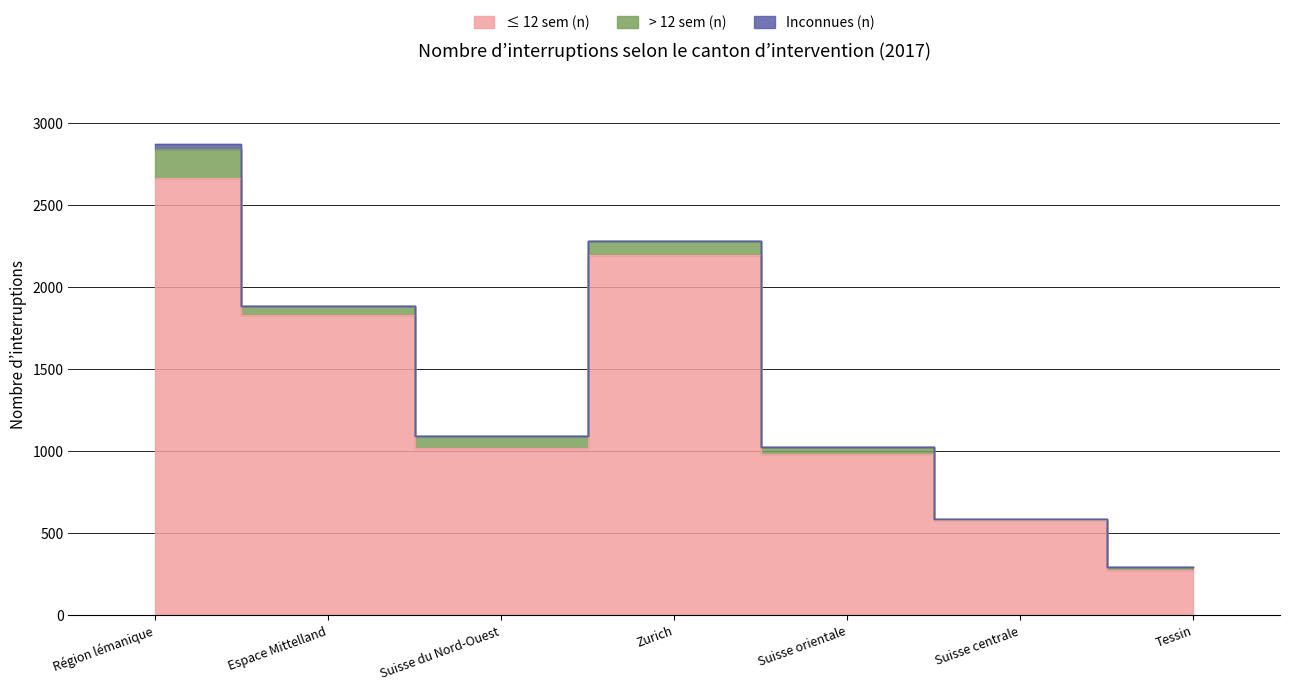

What position from the right is Zurich?

4